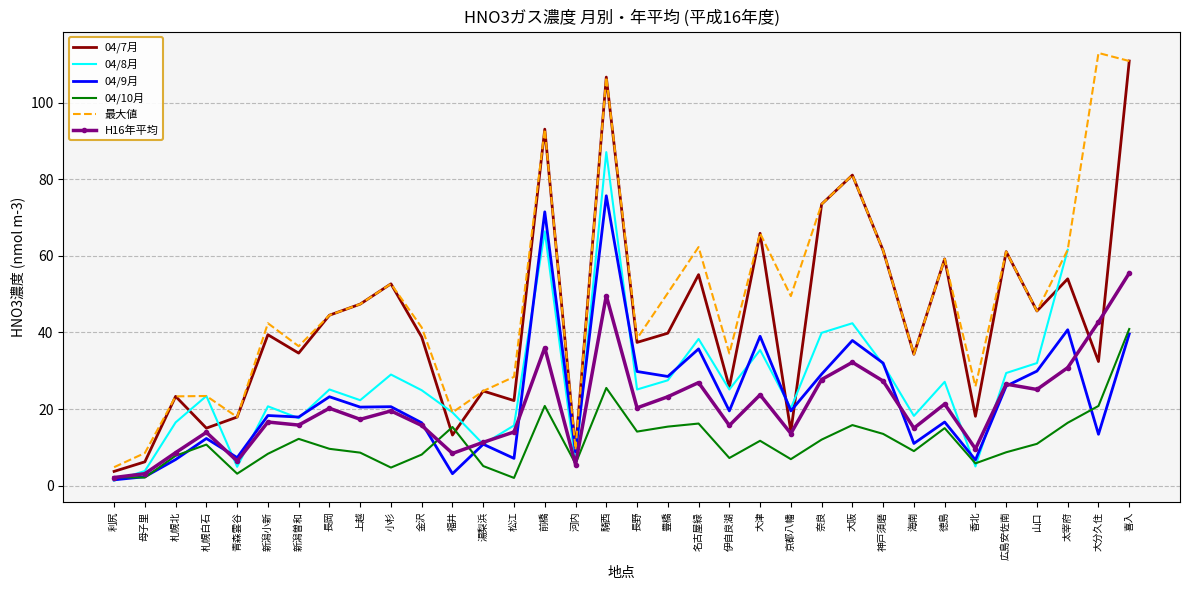

What is the lowest value of the 04/7月 series?

3.7